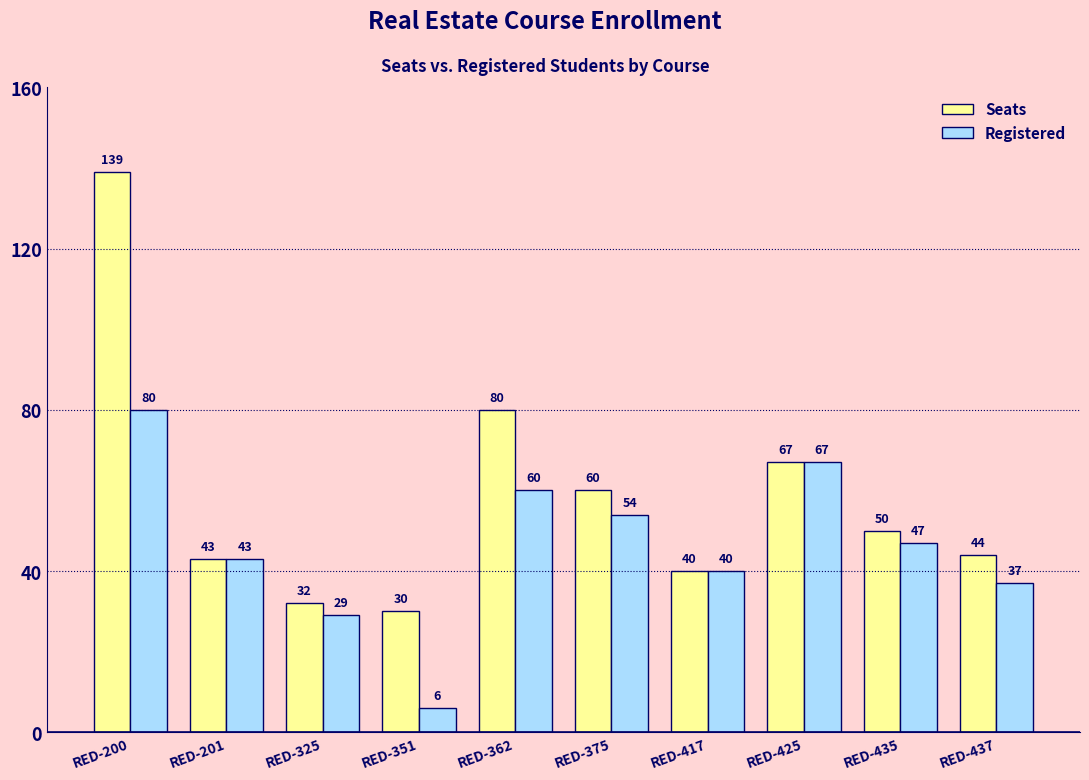

What are all the series names shown in the legend?

Seats, Registered